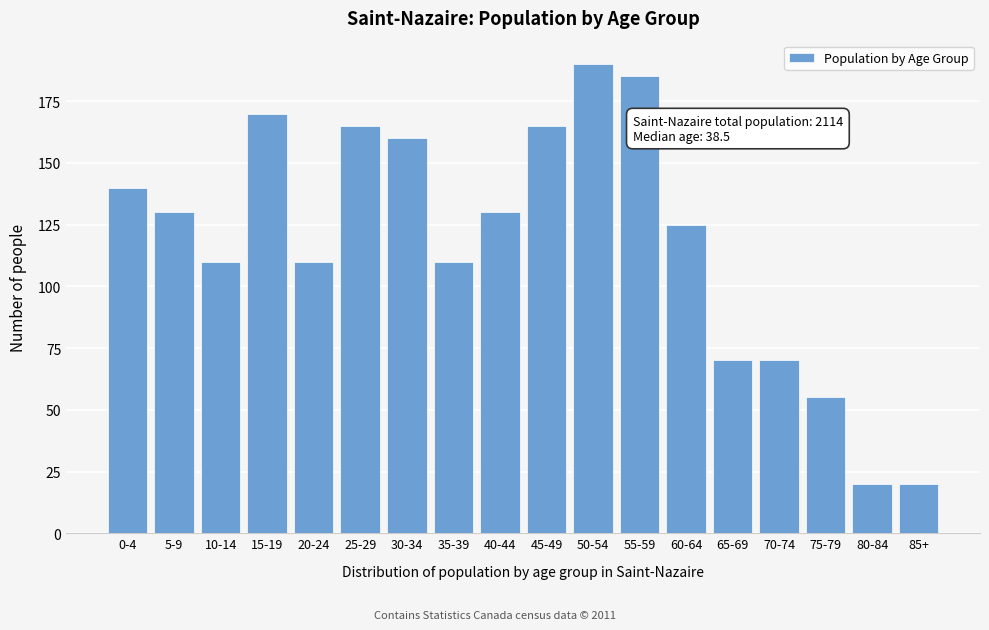

Reading left to right, extract all data points from this chart.

140	130	110	170	110	165	160	110	130	165	190	185	125	70	70	55	20	20